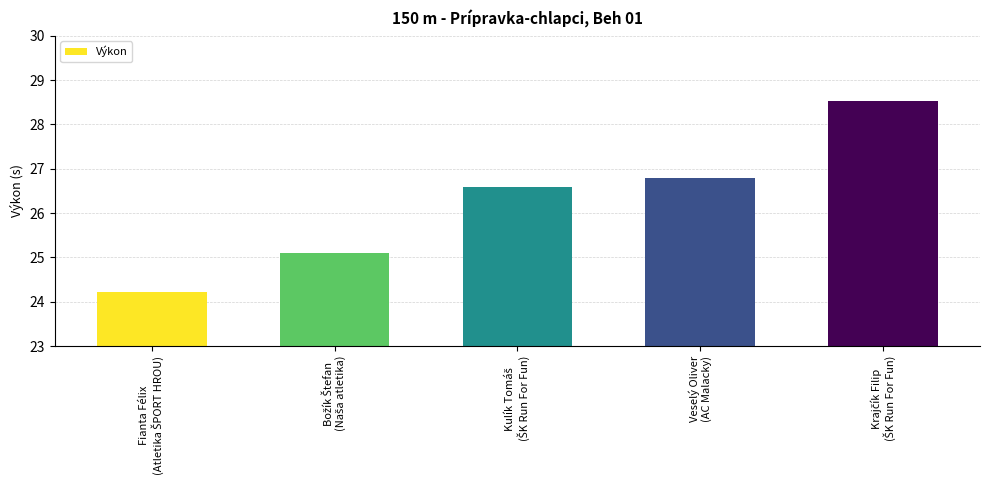

What is the difference between the maximum and minimum values?

4.3